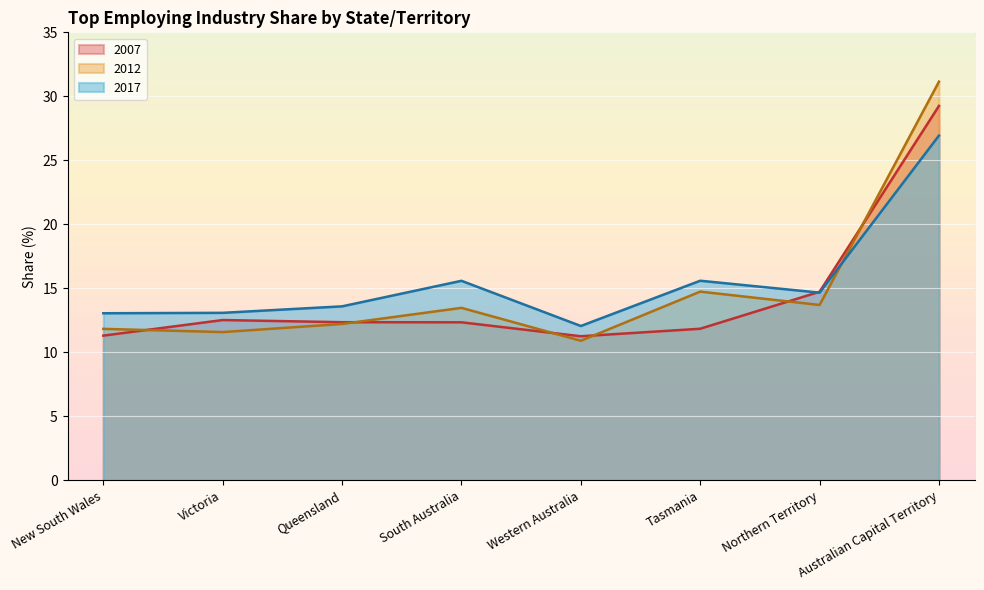

What are all the series names shown in the legend?

2007, 2012, 2017